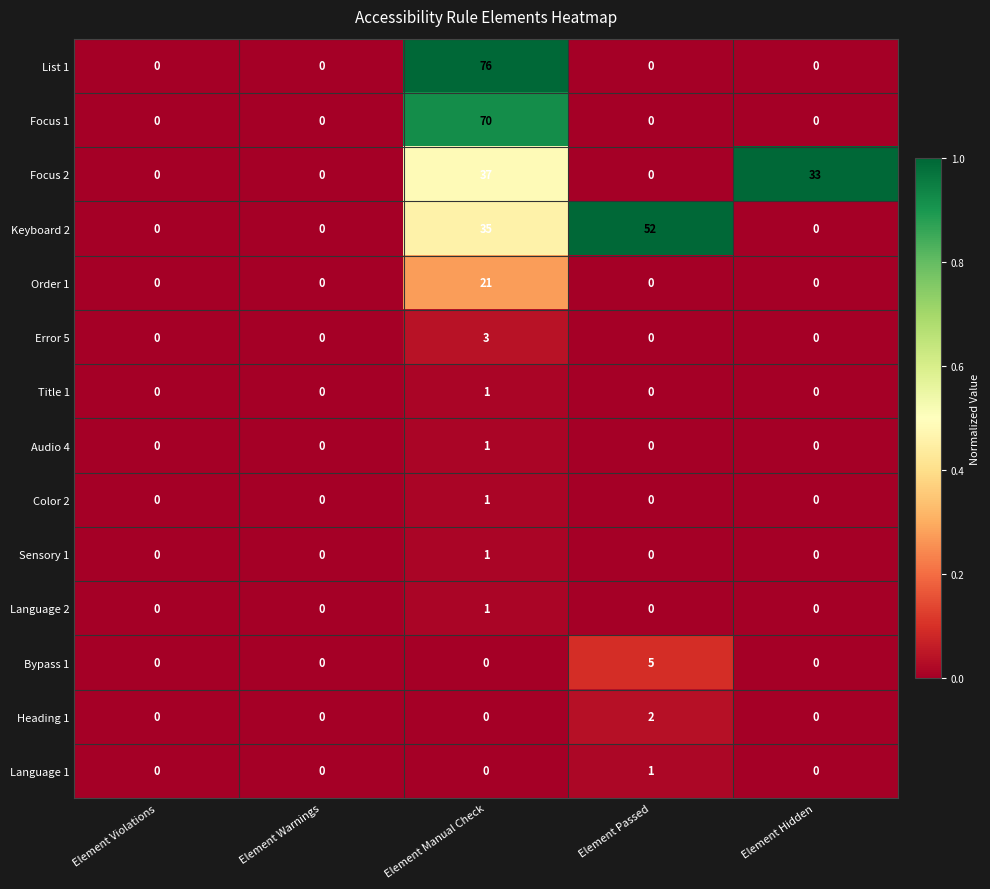

True or false: Language 1 has a value of 0 at Element Warnings.

True